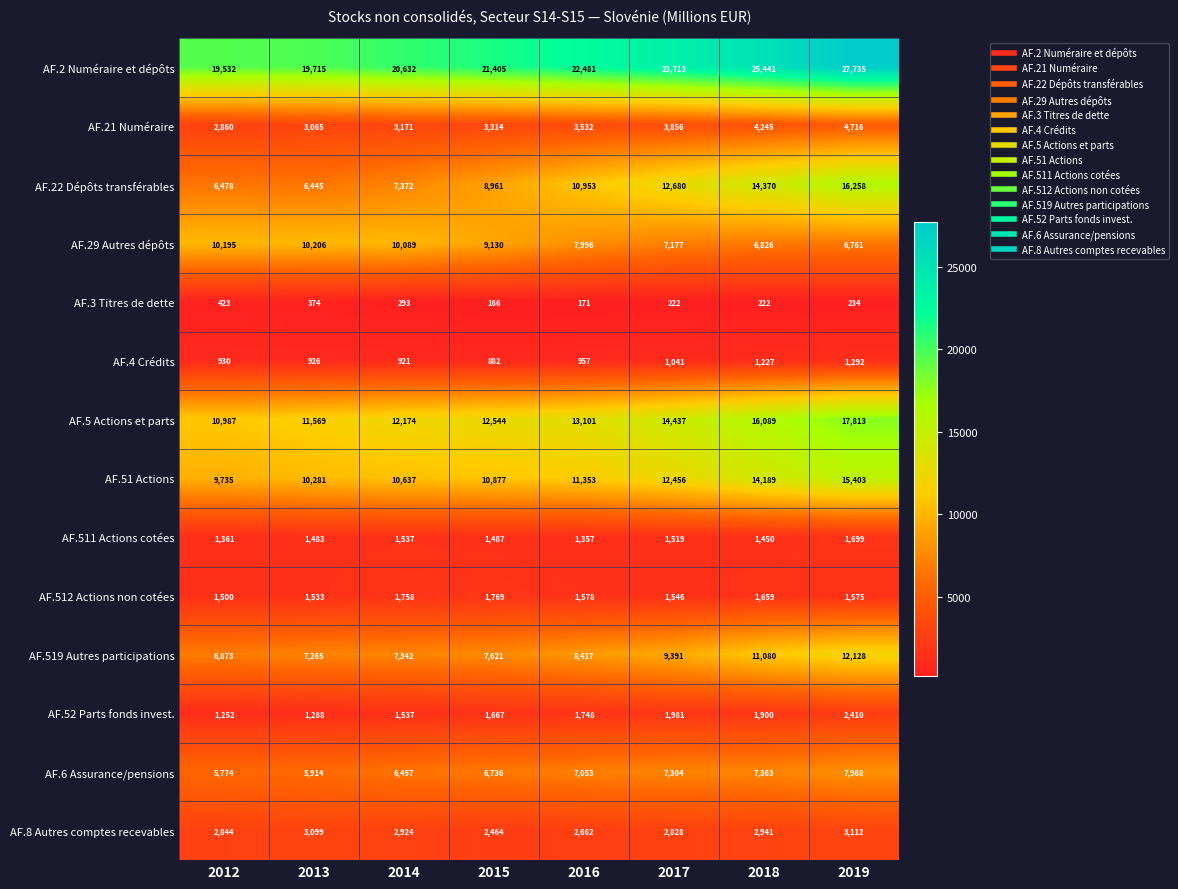

Count the number of categories in the chart.

8